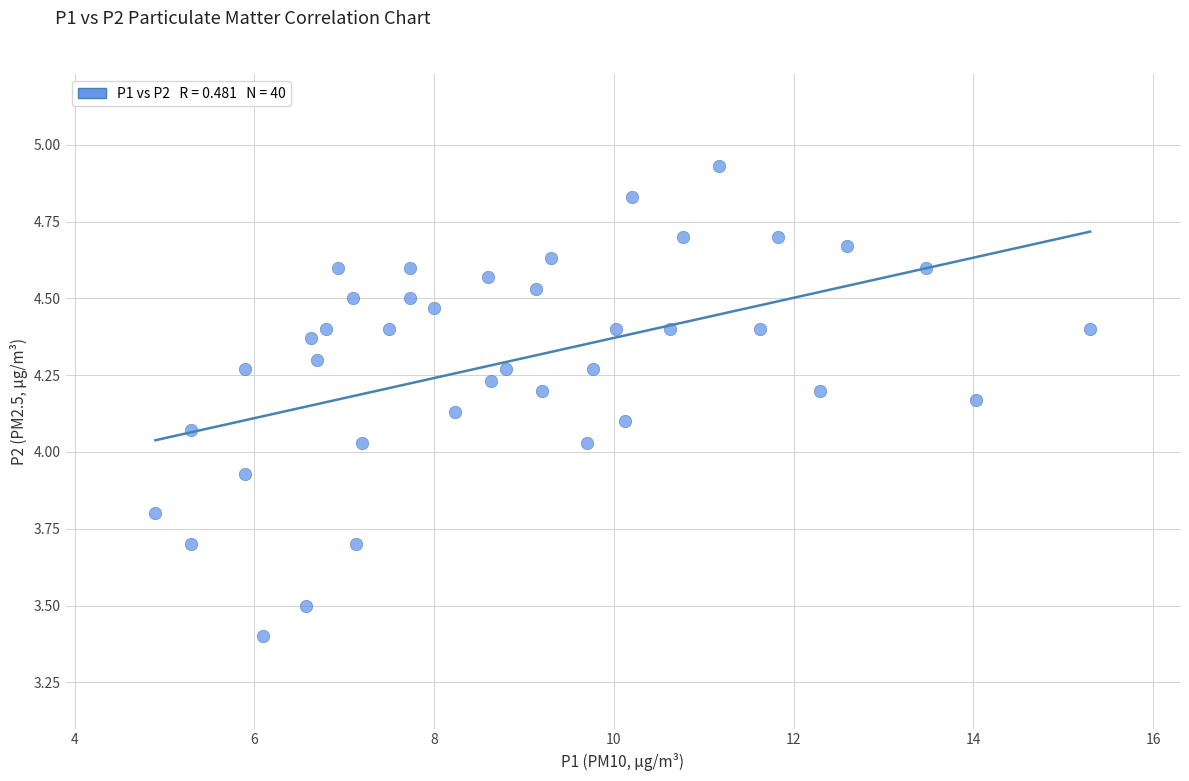

What is the range of Y values (max minus min)?

1.5